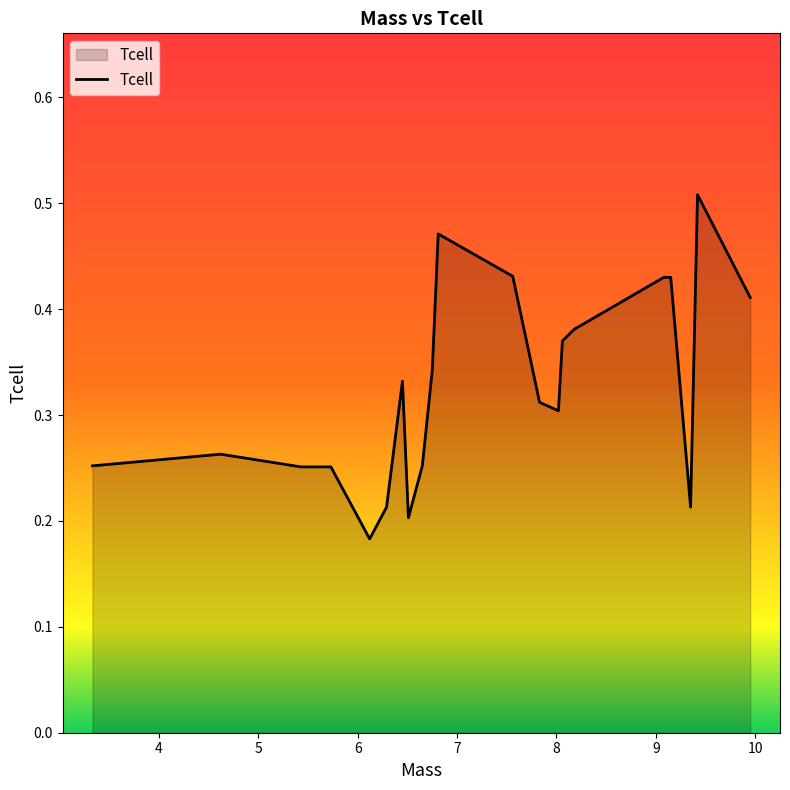

How many categories are shown in the chart?

21